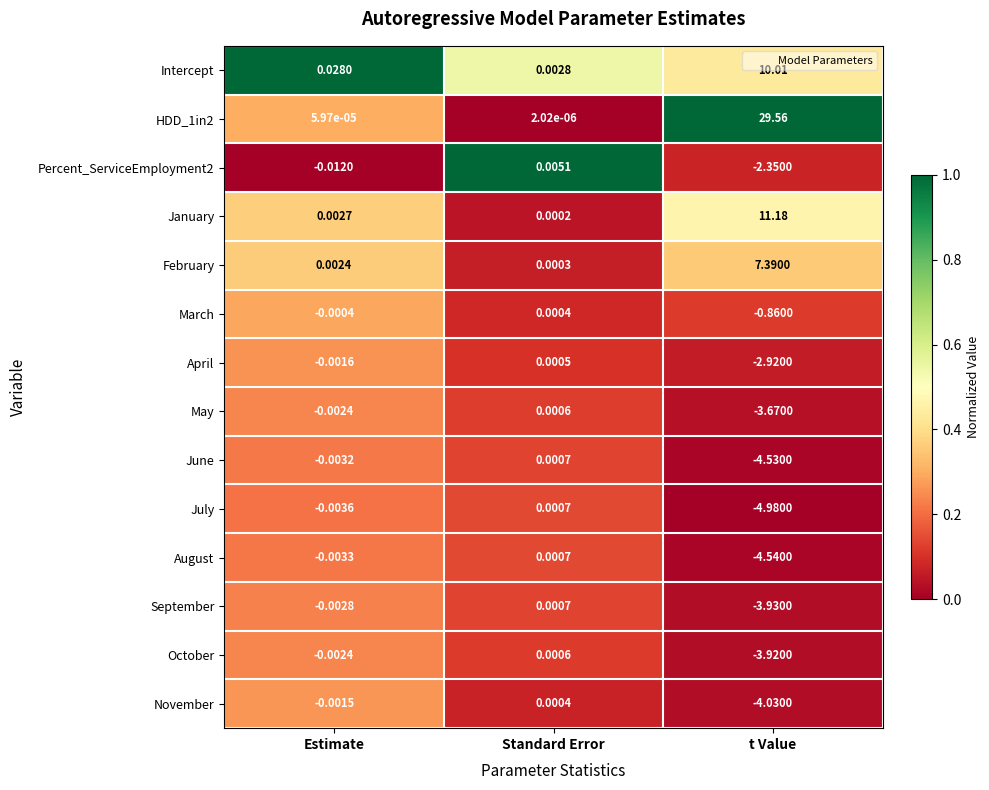

At t Value, list the series in order from largest to smallest.

HDD_1in2, January, Intercept, February, March, Percent_ServiceEmployment2, April, May, October, September, November, June, August, July